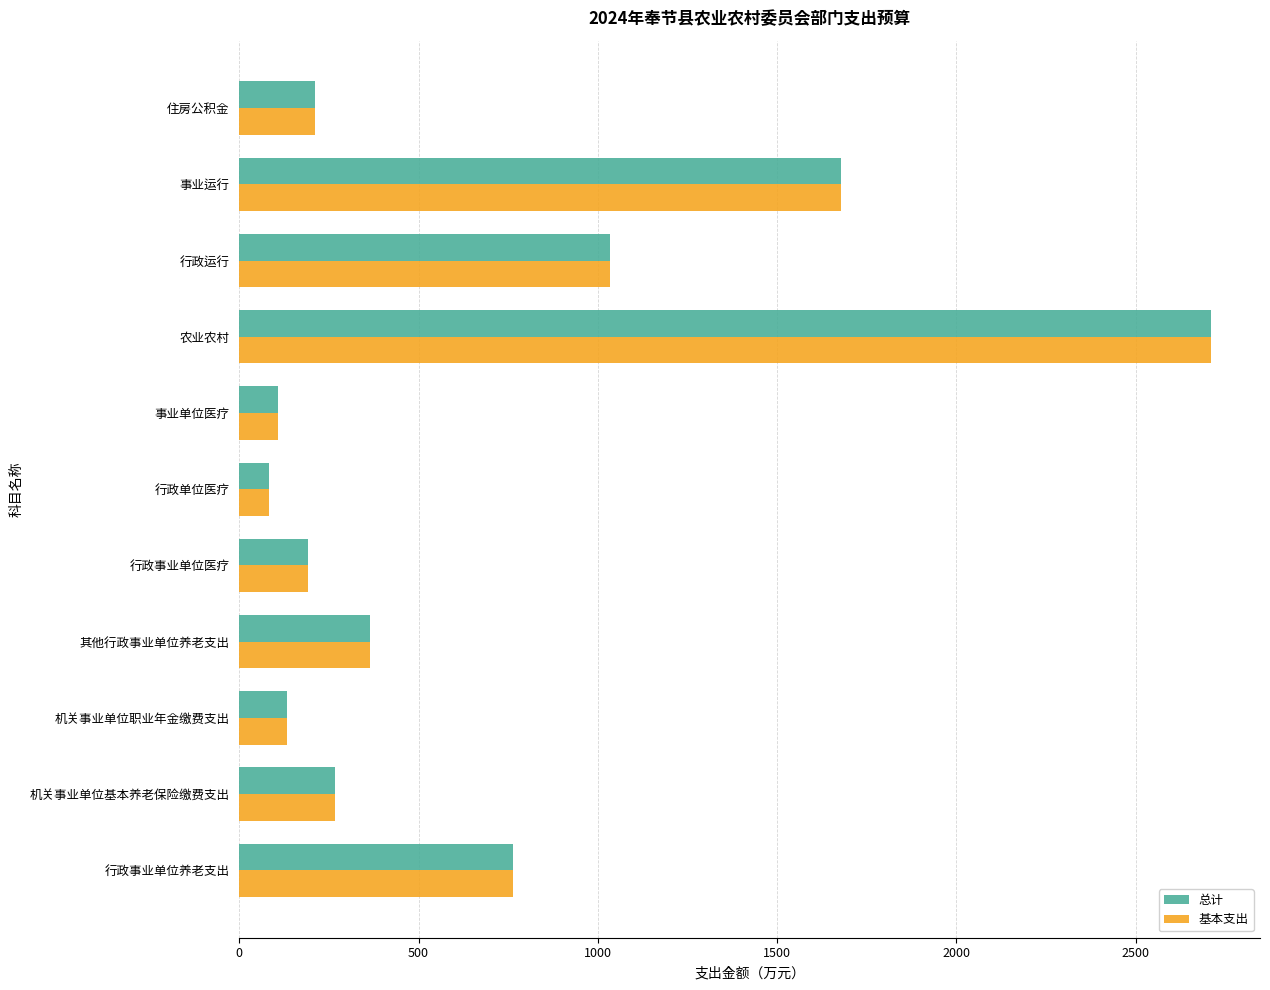

True or false: 基本支出 has a value of 133.1 at 机关事业单位职业年金缴费支出.

True